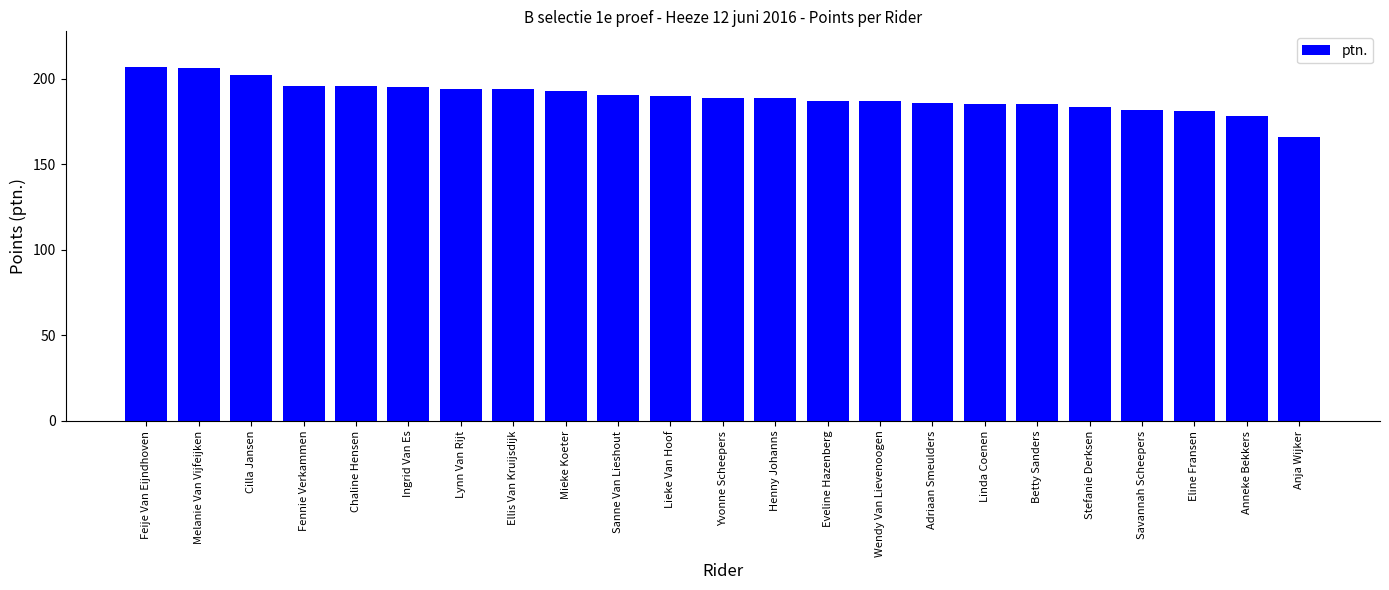

What is the label of the 10th bar from the right?

Eveline Hazenberg